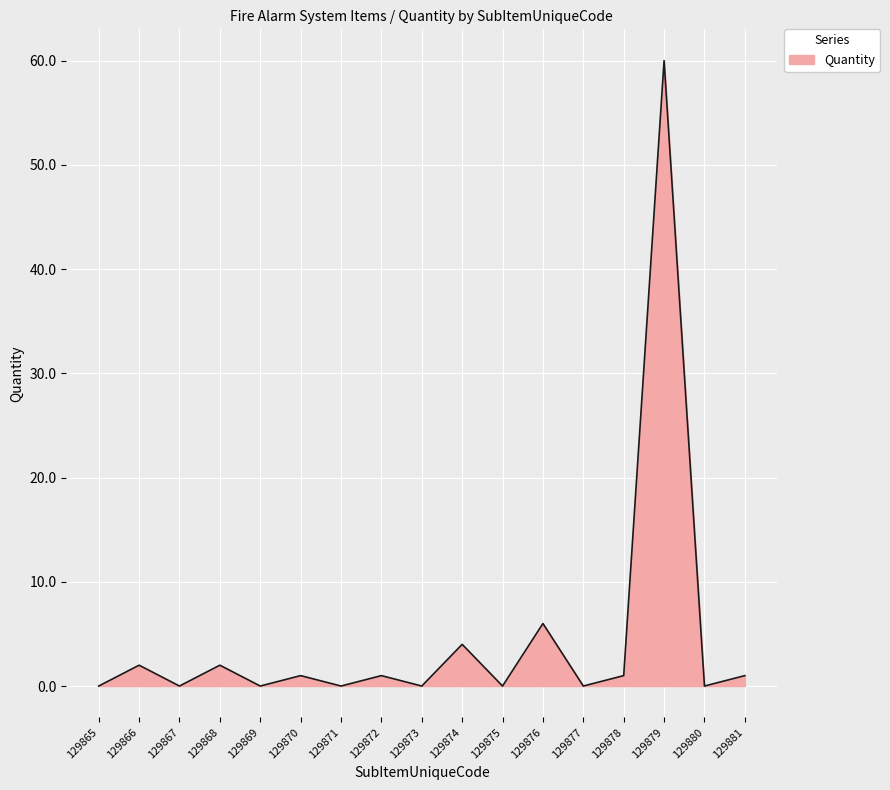

Where does the data first go above 1?

129866